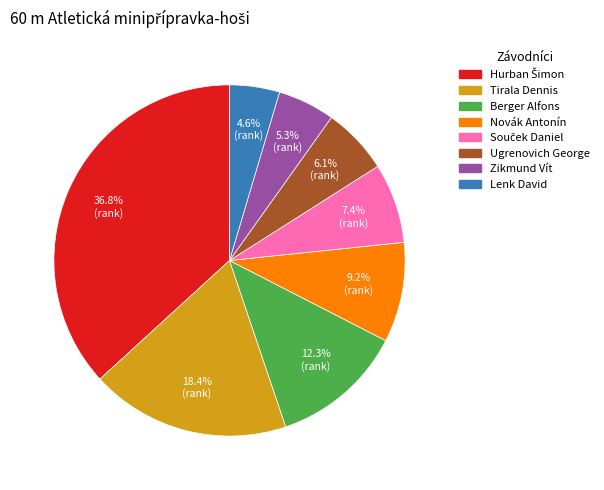

What percentage is the Zikmund Vít slice, to the nearest percent?

5%